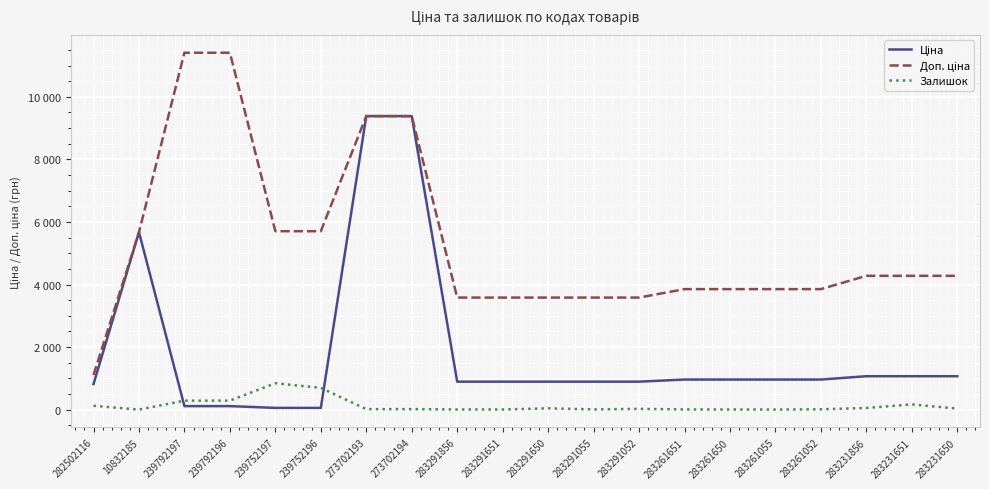

Which label corresponds to the smallest value in the chart?

10832185